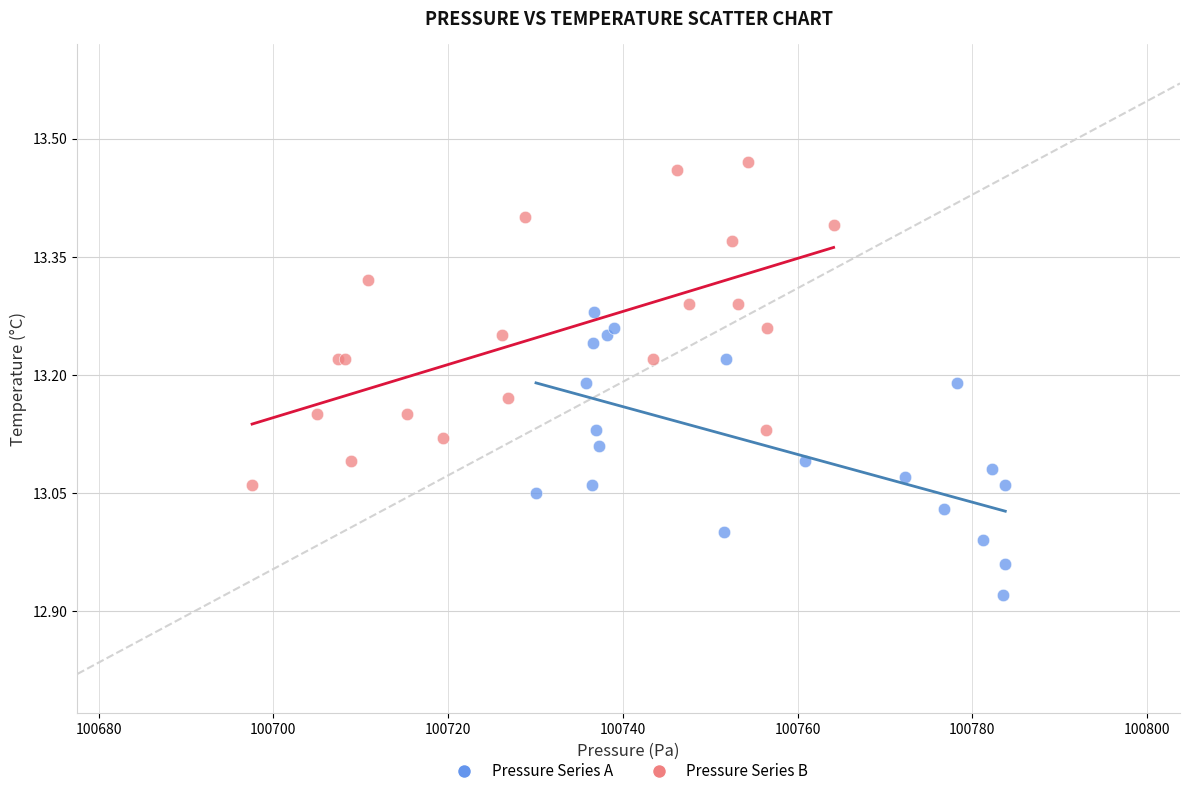

Which series contains the lowest Y value?

Pressure Series A